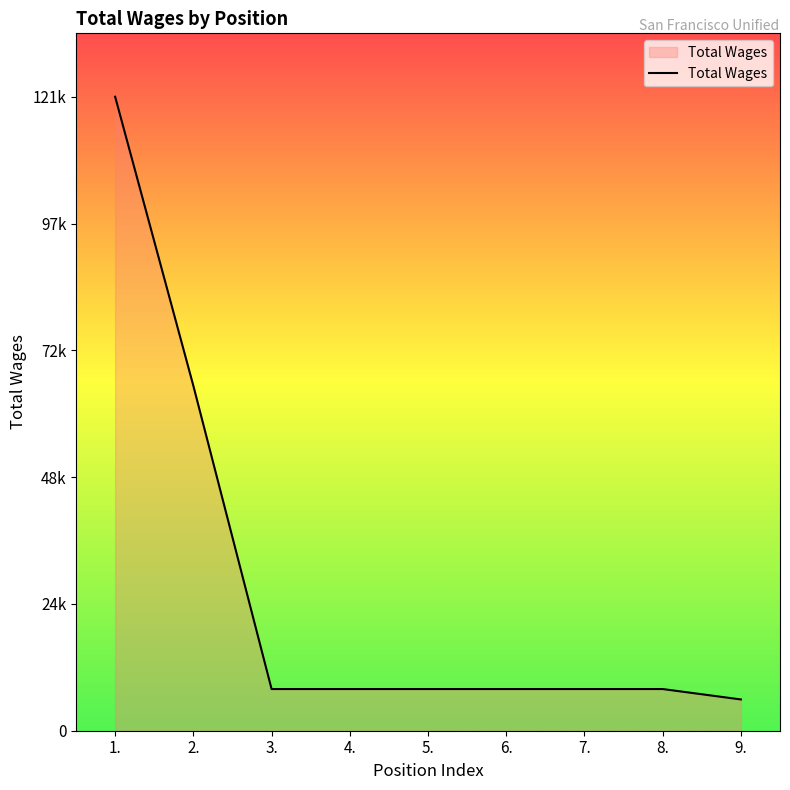

Approximately how many times larger is the value at 8. compared to 5.?

1.0